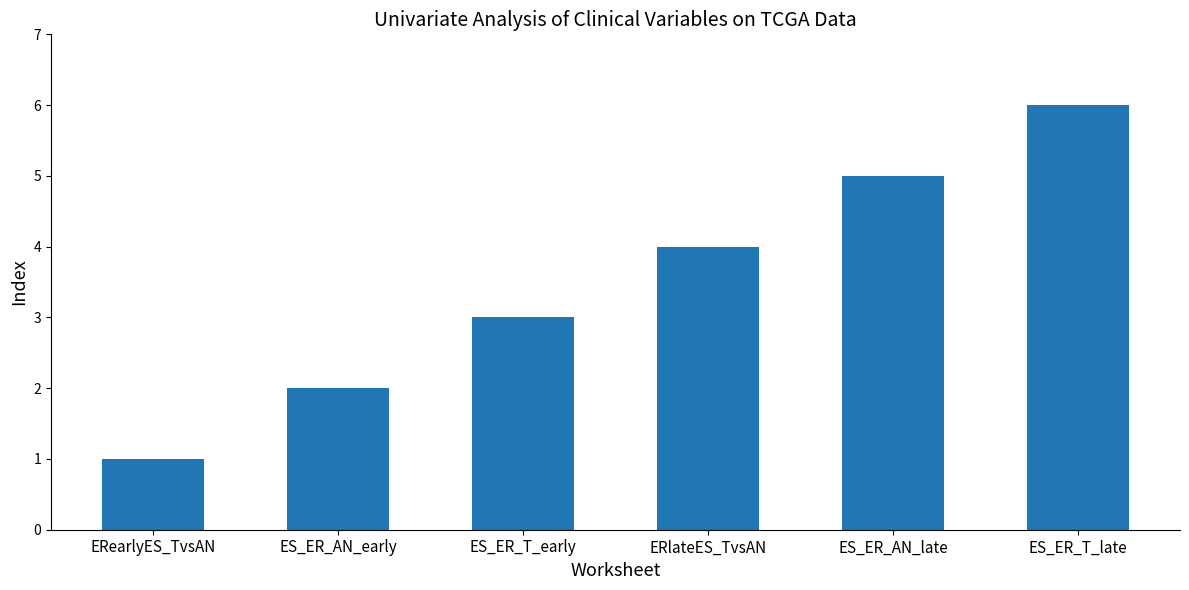

How many bars are there in total?

6